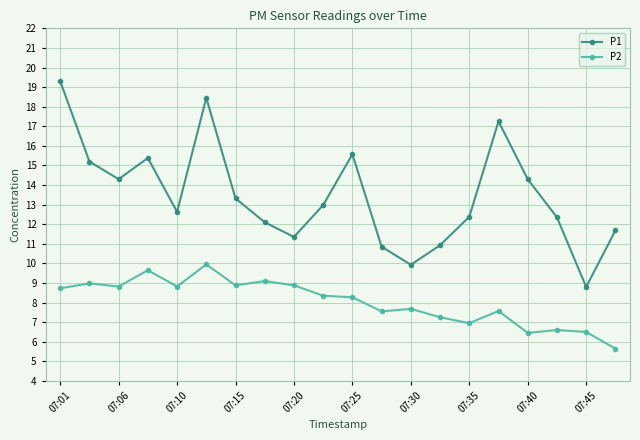

Does the chart have visible grid lines?

Yes